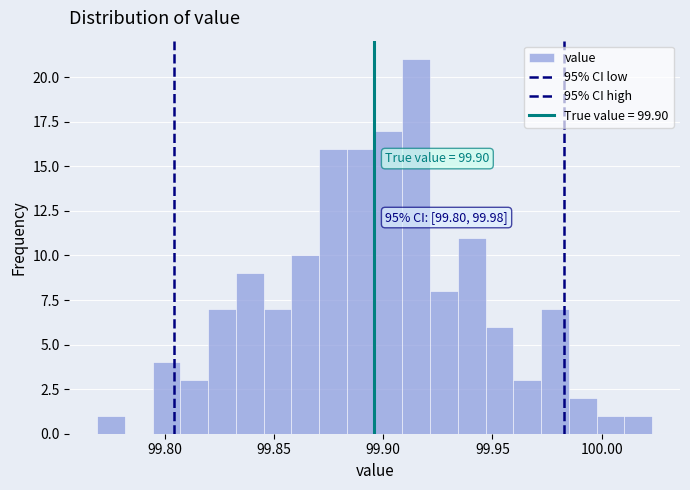

Read against the x-axis, roughly where is the centre of the tallest bar?

99.915